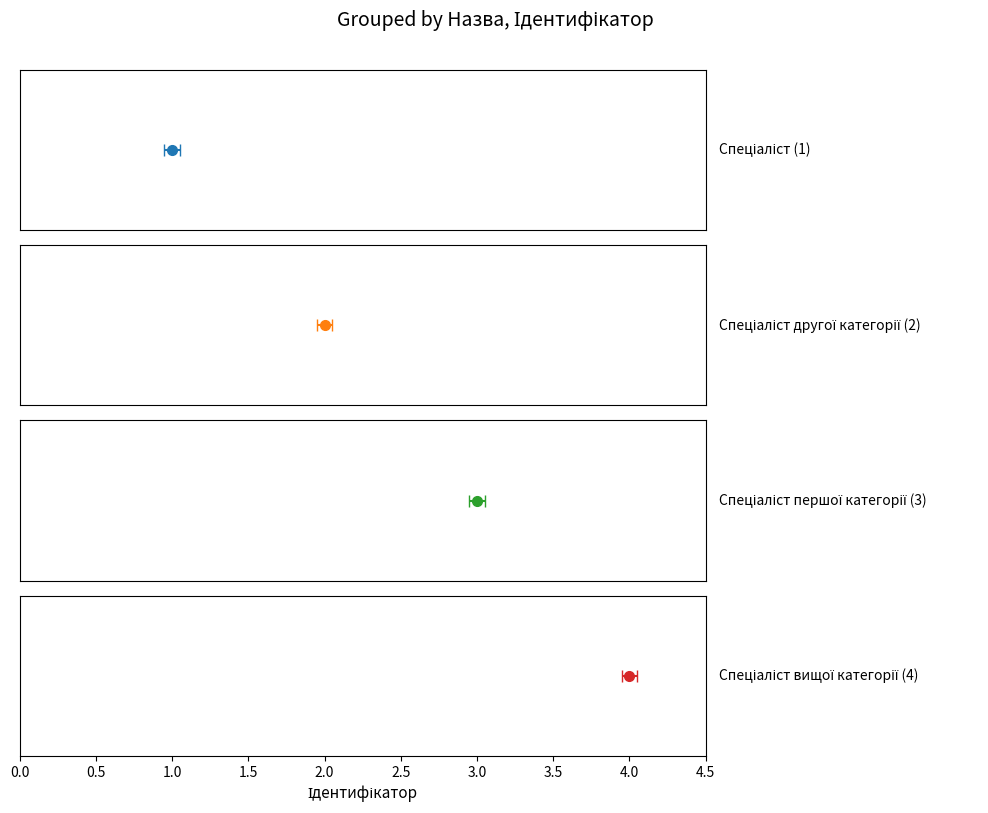

True or false: the data shows 1 at Спеціаліст.

False